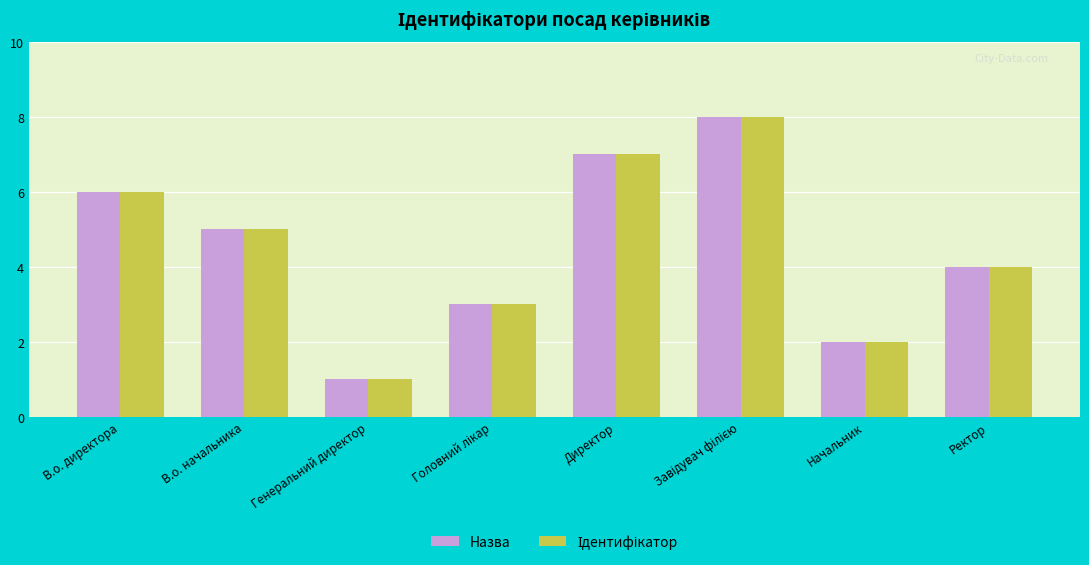

Which category has the lowest value across all series?

Генеральний директор